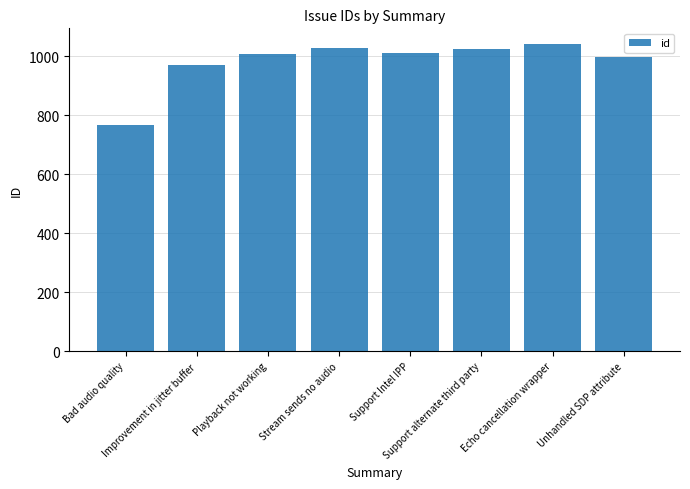

Rank the categories by value from lowest to highest.

Bad audio quality, Improvement in jitter buffer, Unhandled SDP attribute, Playback not working, Support Intel IPP, Support alternate third party, Stream sends no audio, Echo cancellation wrapper